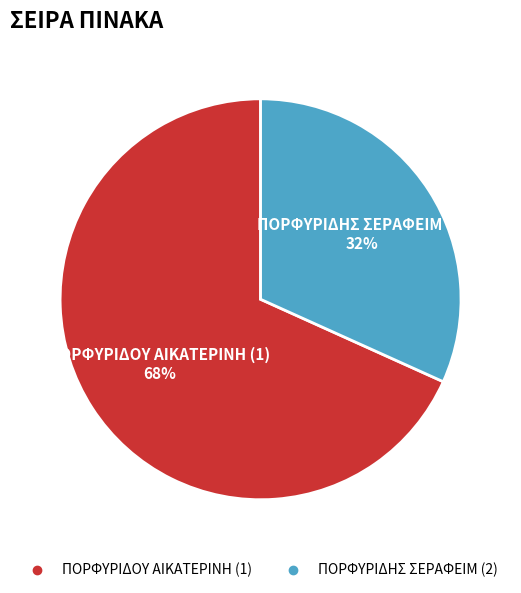

To the nearest percent, what portion does ΠΟΡΦΥΡΙΔΗΣ ΣΕΡΑΦΕΙΜ (2) represent?

32%